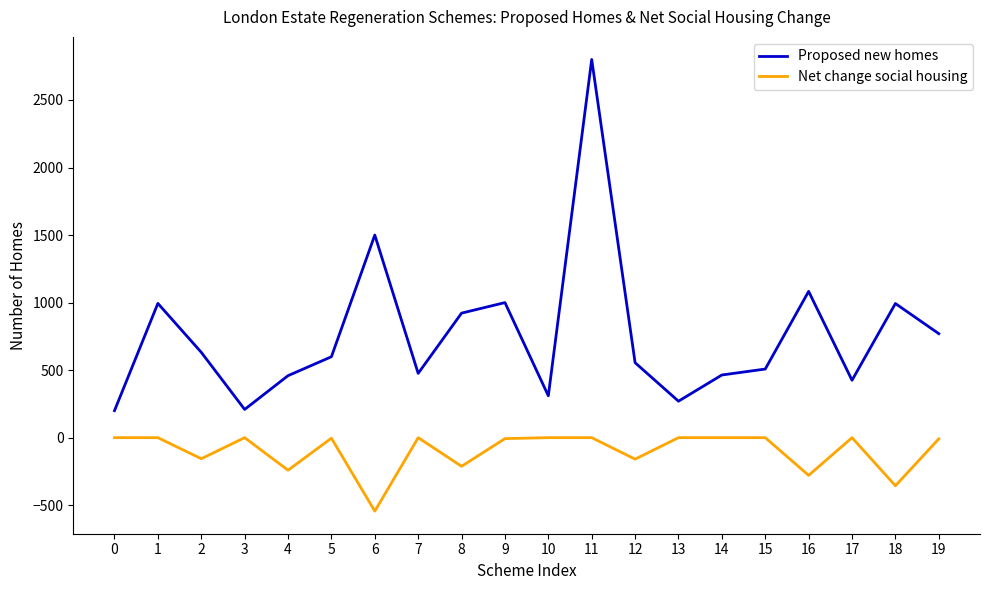

How many lines are shown in the chart?

2